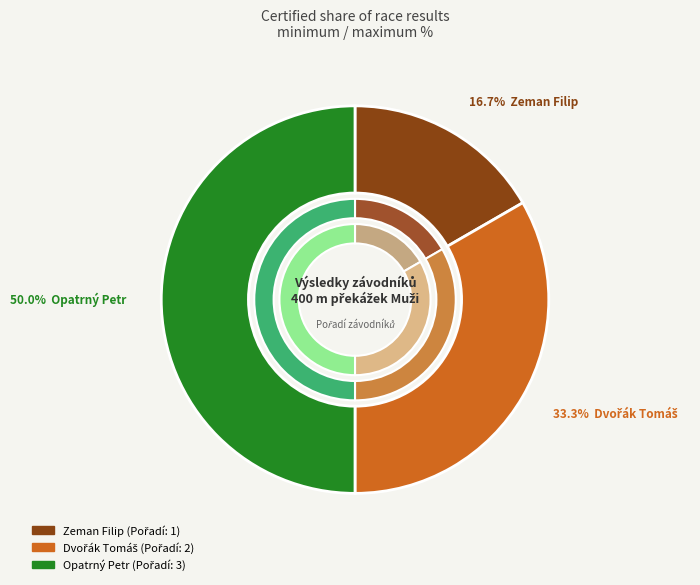

Which category has the biggest portion of the pie?

Opatrný Petr